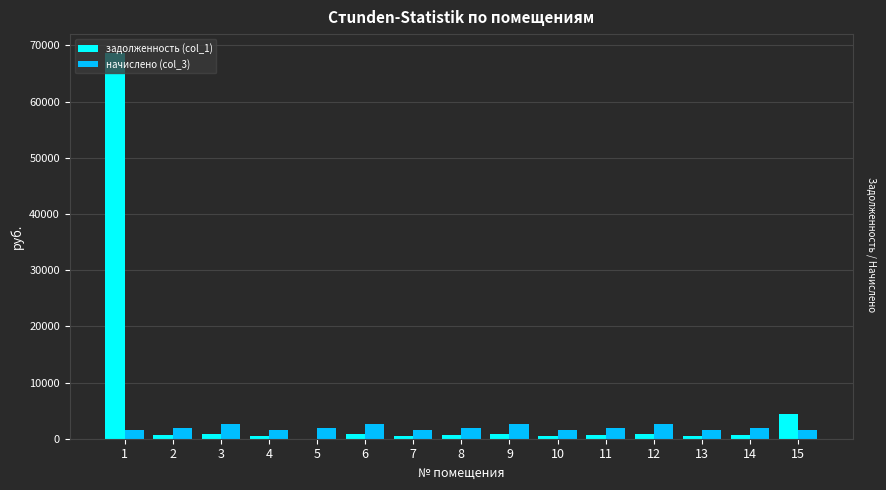

The value of задолженность (col_1) at 1 is 29673.6. True or false?

False